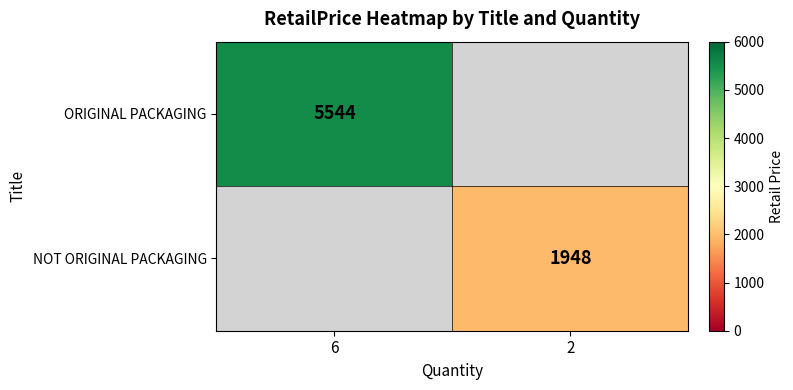

How many data points does each series have?

2